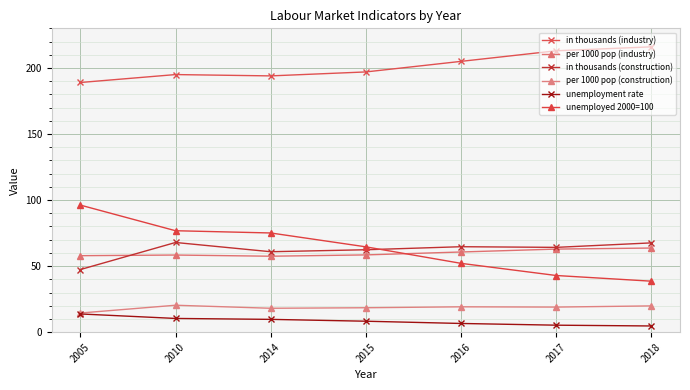

The value of in thousands (construction) at 2018 is 67.6. True or false?

True